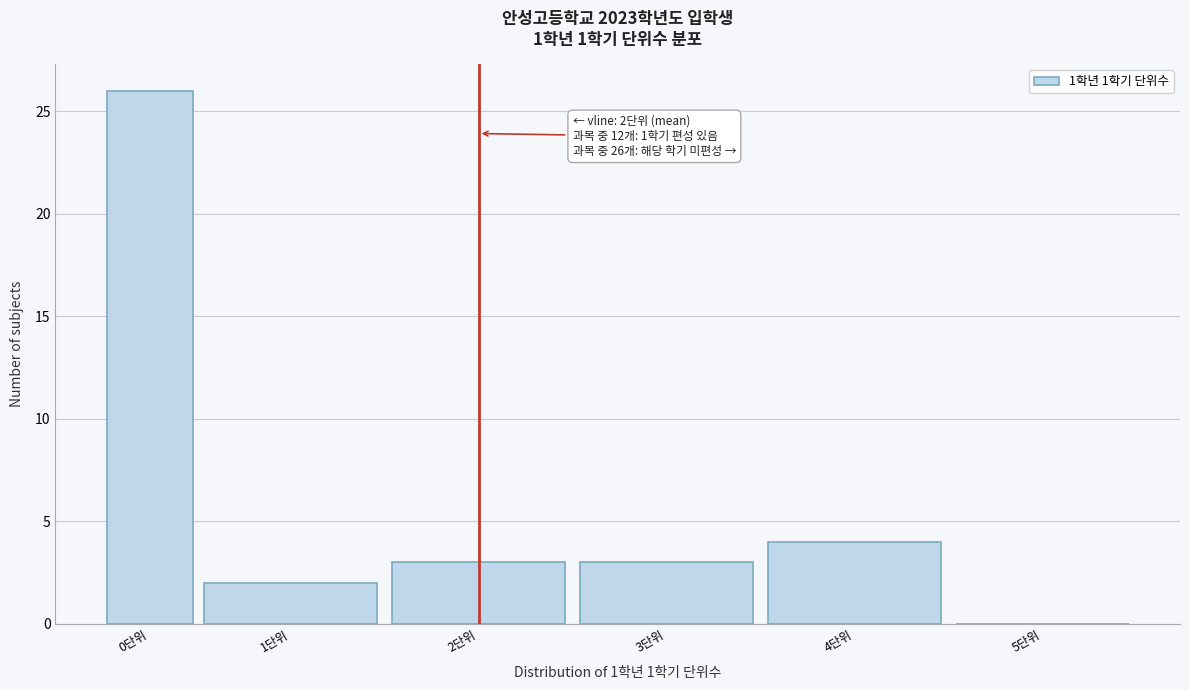

Reading right to left, what are all the values shown in this chart?

5단위=0	4단위=4	3단위=3	2단위=3	1단위=2	0단위=26